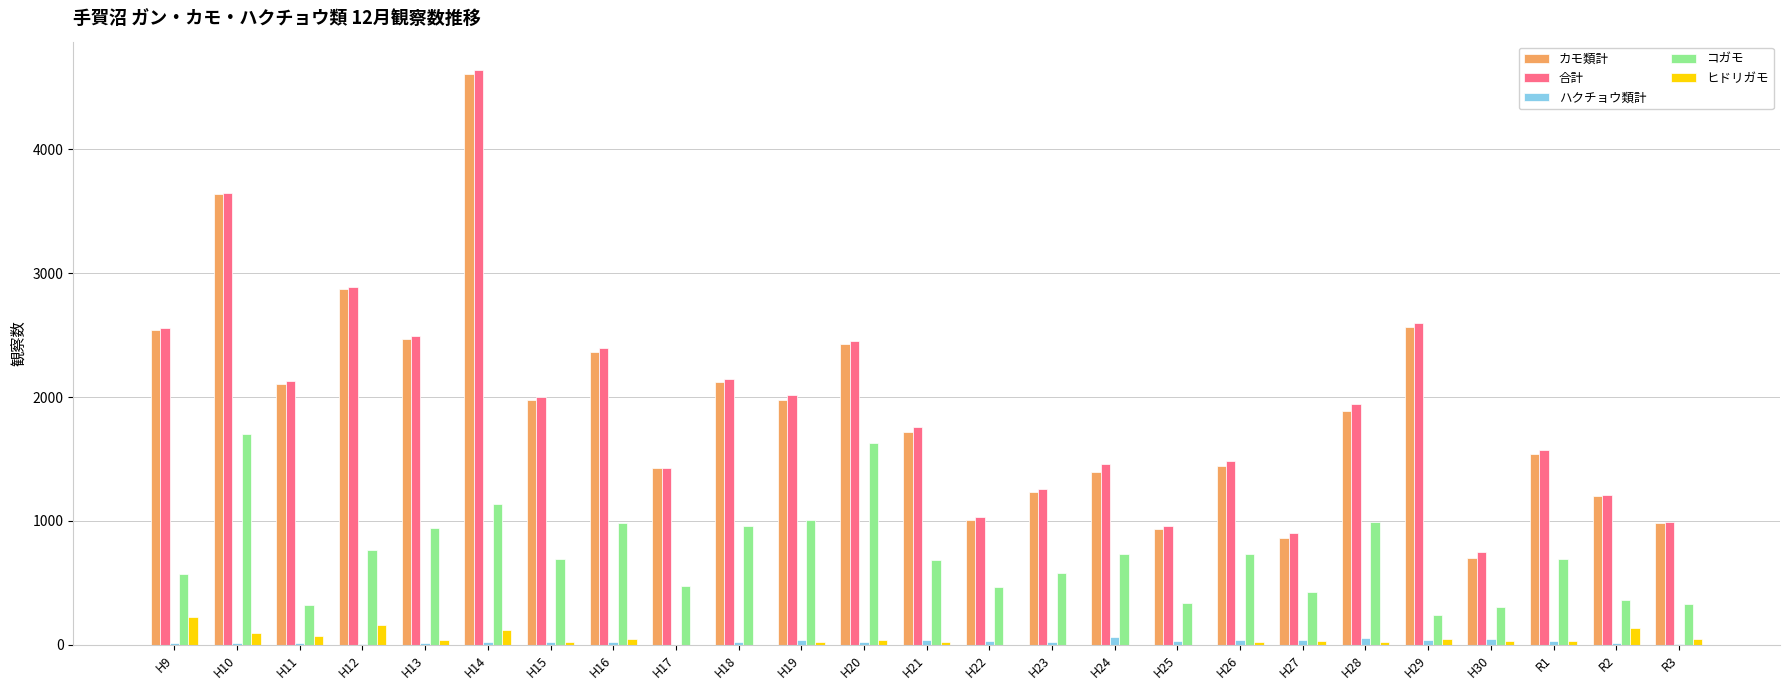

Is the value of カモ類計 at H18 greater than the value of コガモ at H27?

Yes